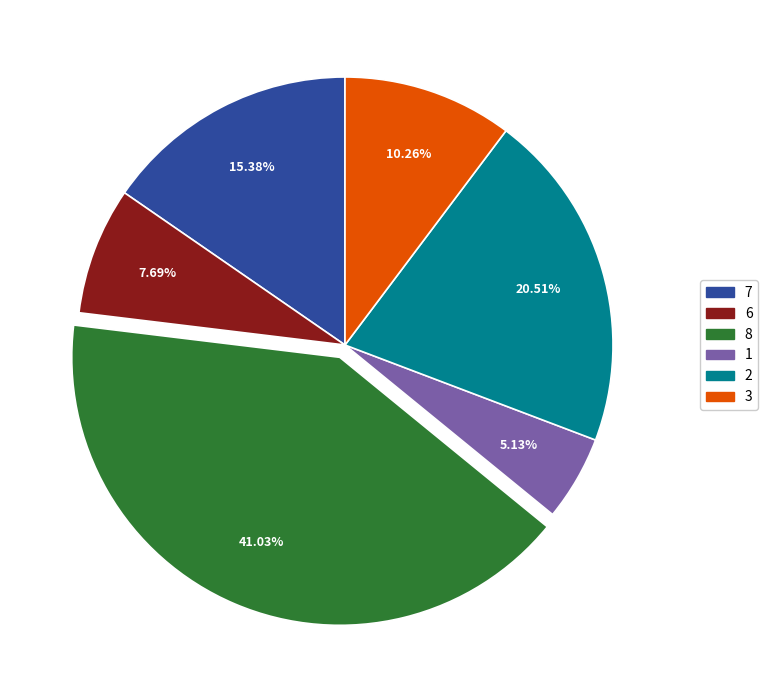

Does any single category account for the majority?

No